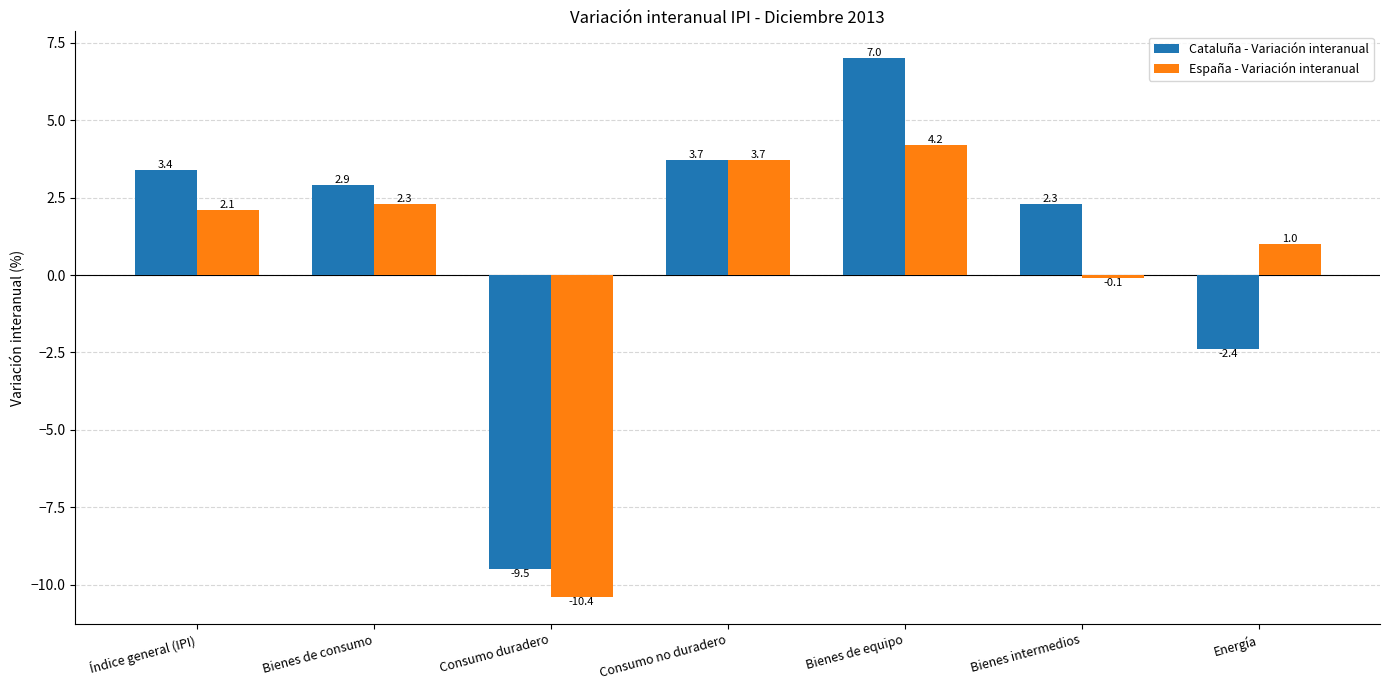

What is the average value of the Cataluña - Variación interanual series?

1.1